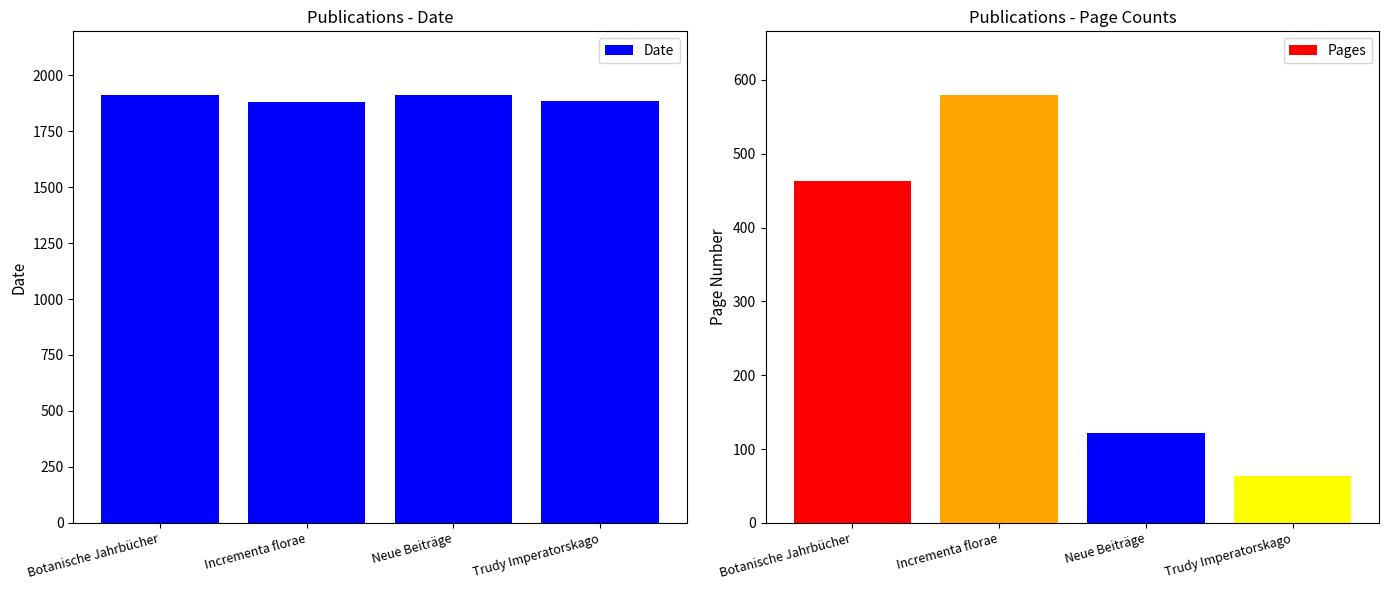

Which category has the highest value in the Date series?

Botanische Jahrbücher